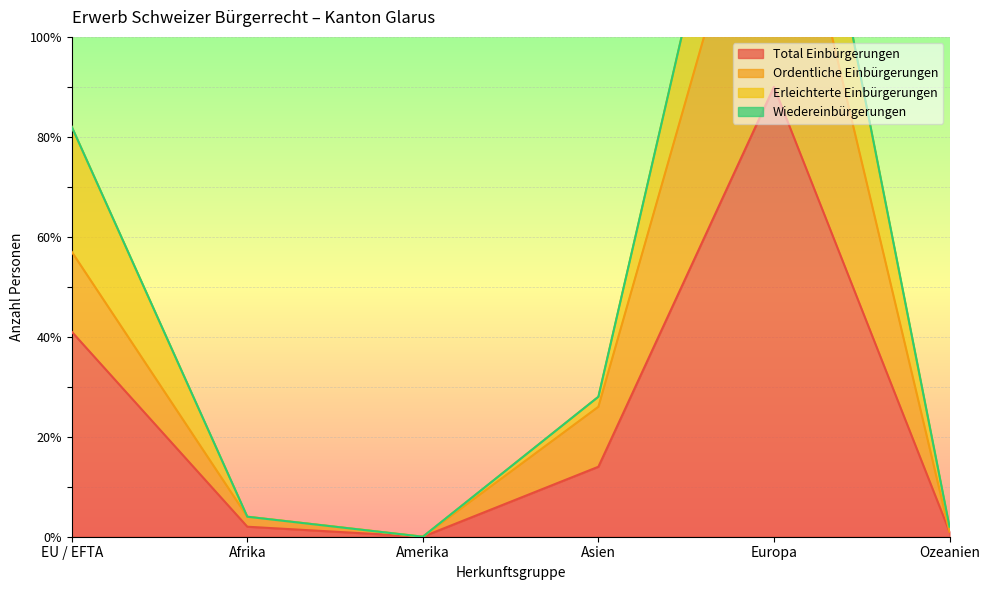

Is it true that Total Einbürgerungen equals 2 at Afrika?

True